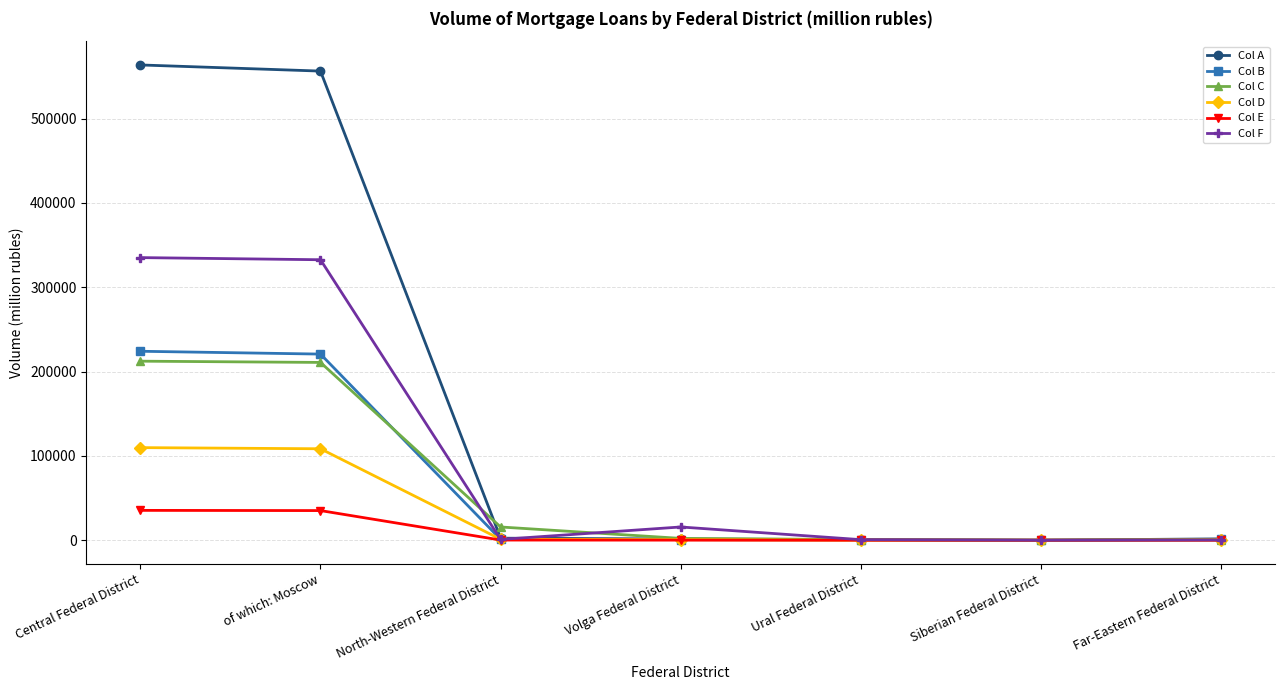

What is the difference between the maximum and minimum values in the Col F series?

335189